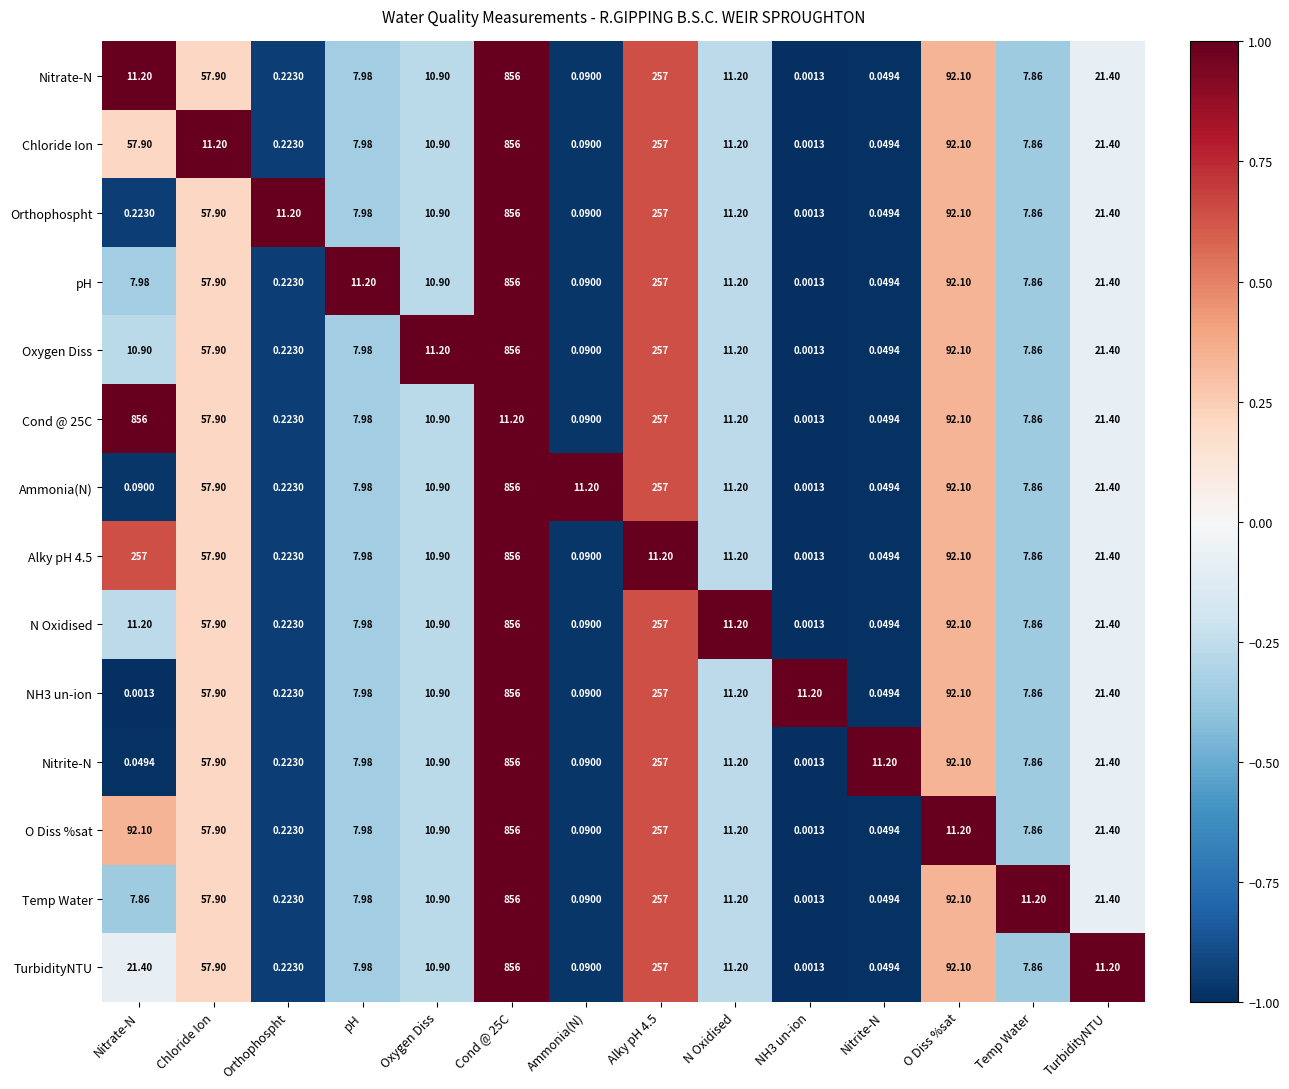

What is the total value across all series at Cond @ 25C?

11139.2